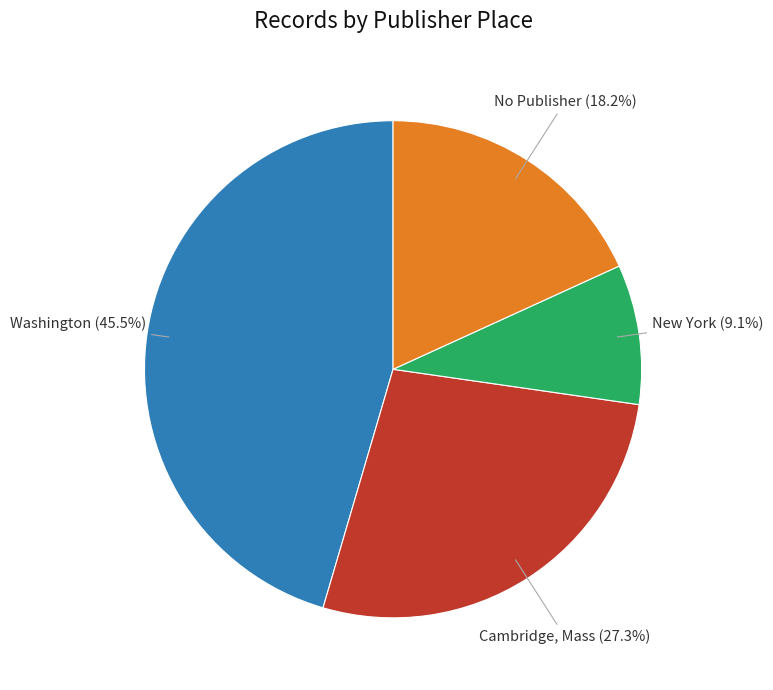

To the nearest percent, what is the average slice percentage?

25%